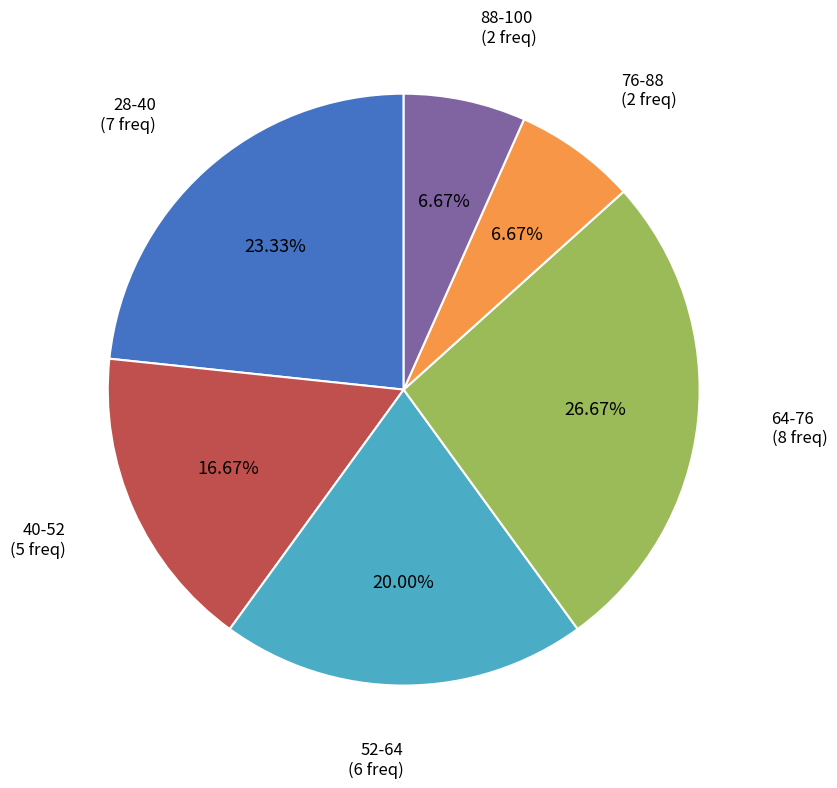

The 88-100 slice represents 7% of the pie. True or false?

True